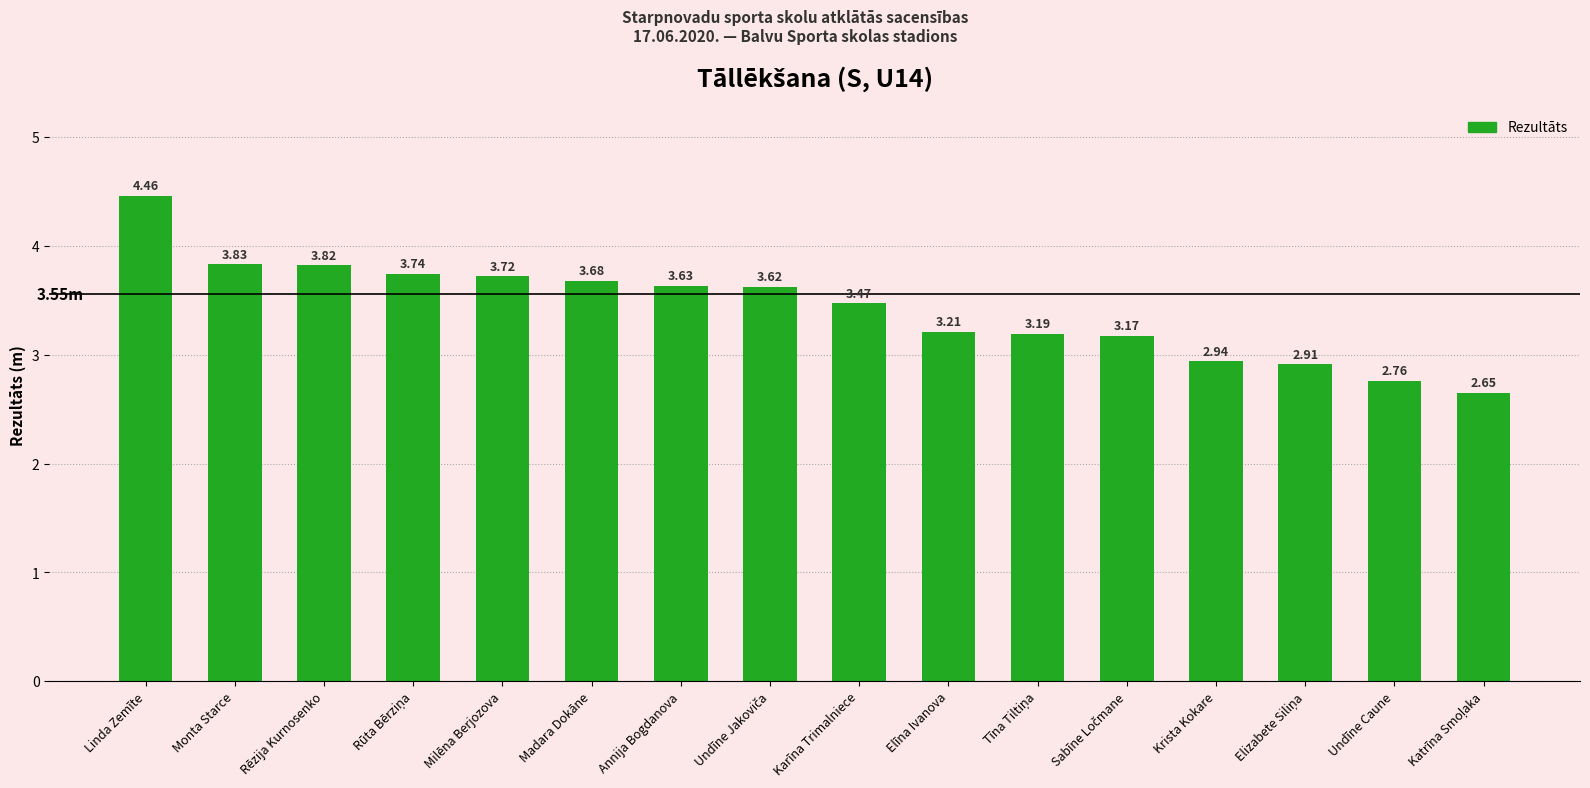

Which label corresponds to the largest value in the chart?

Linda Zemīte